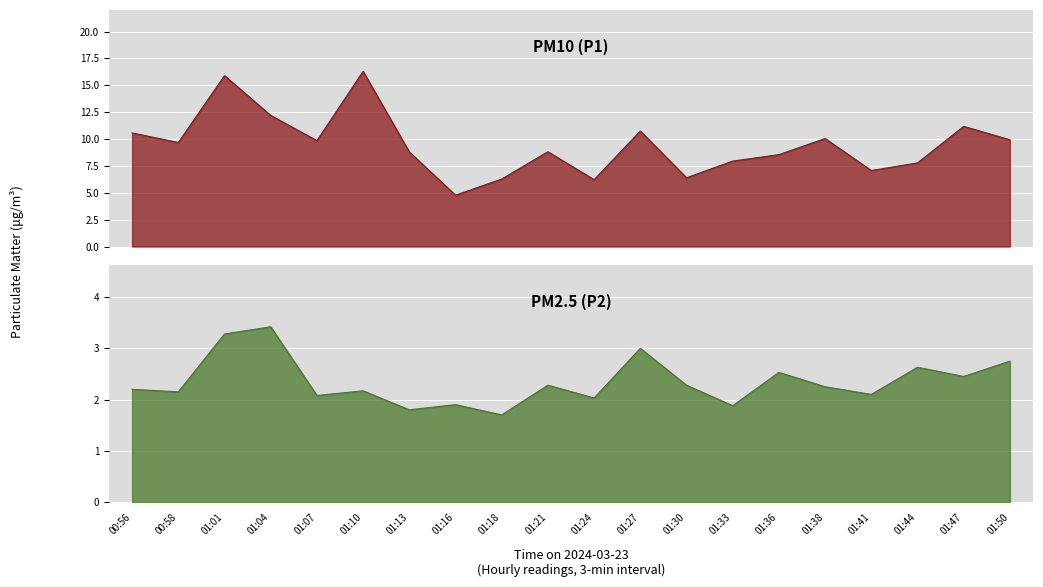

True or false: P2 and P1 intersect in this chart.

False